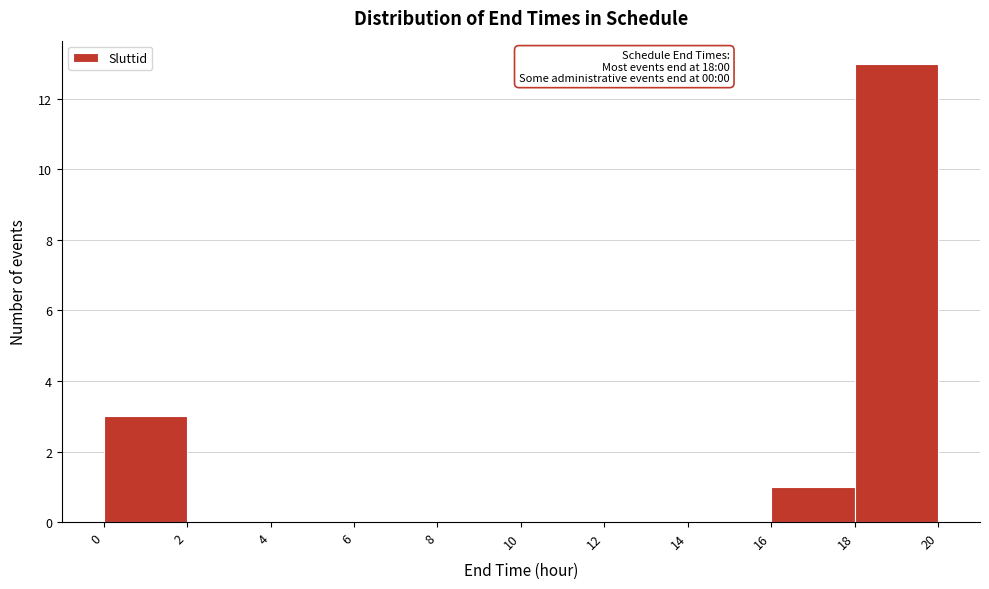

Over which range of the x-axis is the bar tallest?

18 to 20